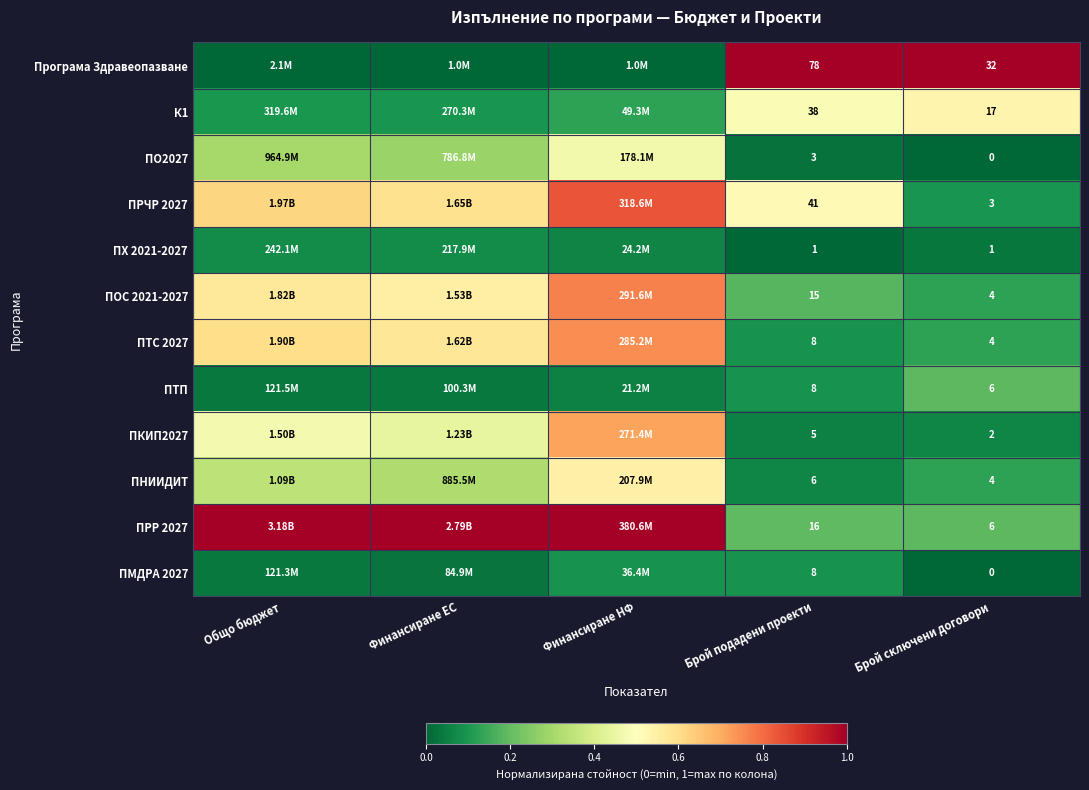

Count the number of data series in this chart.

12